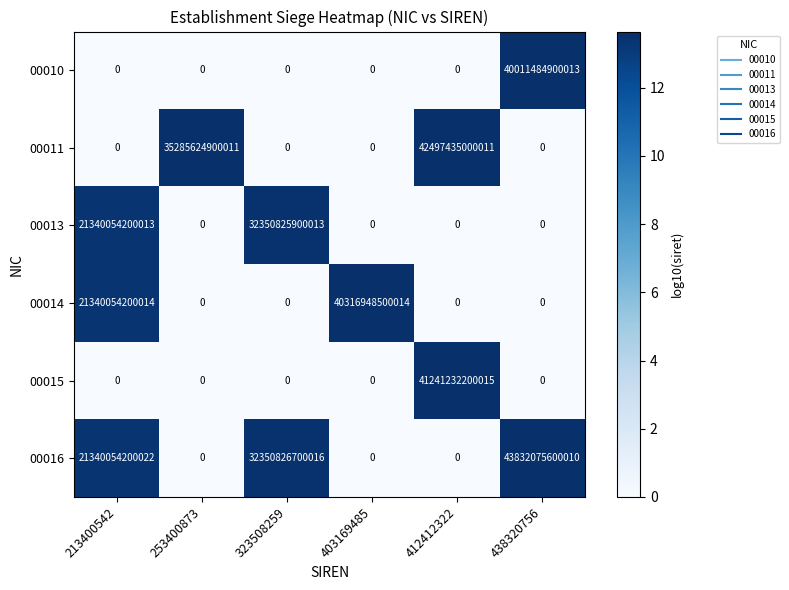

Count the 00011 values in the range 0 to 35285624900011.

5